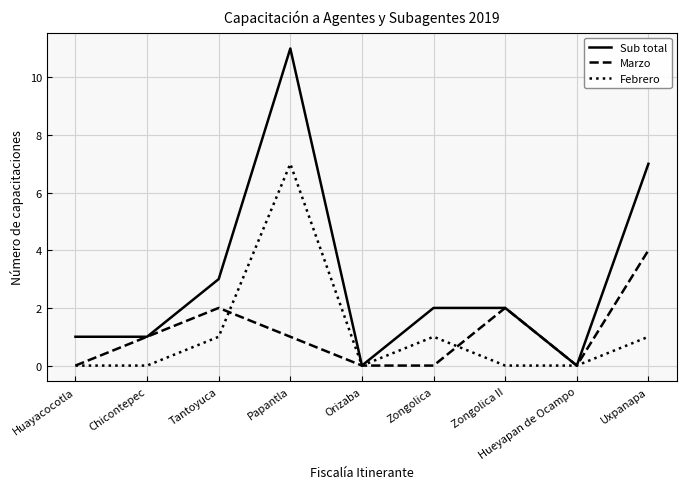

What is the difference between the maximum and second lowest values in the Sub total series?

11